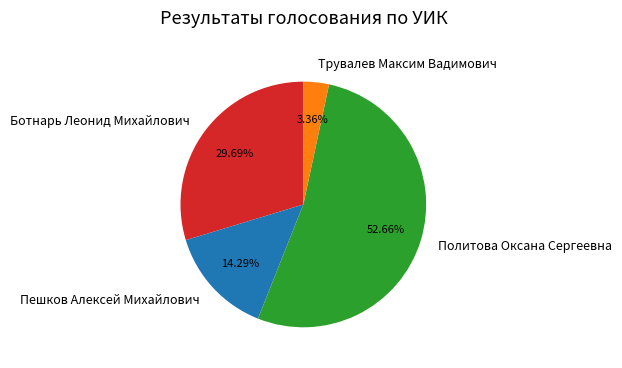

How many segments does this pie chart have?

4